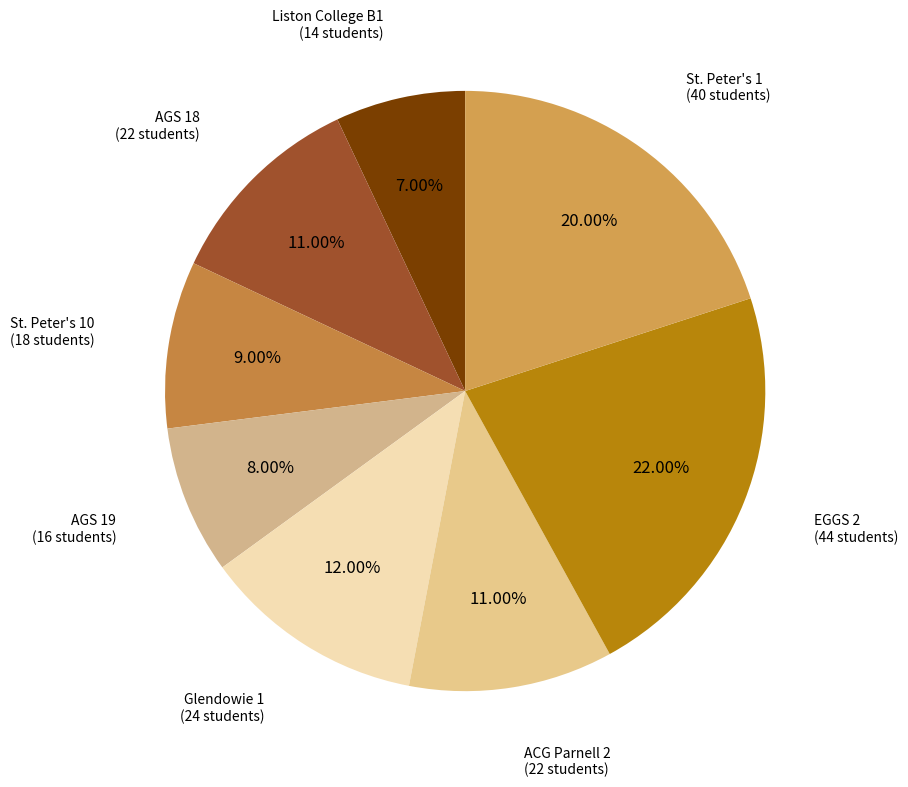

To the nearest percent, what is the average slice percentage?

12%